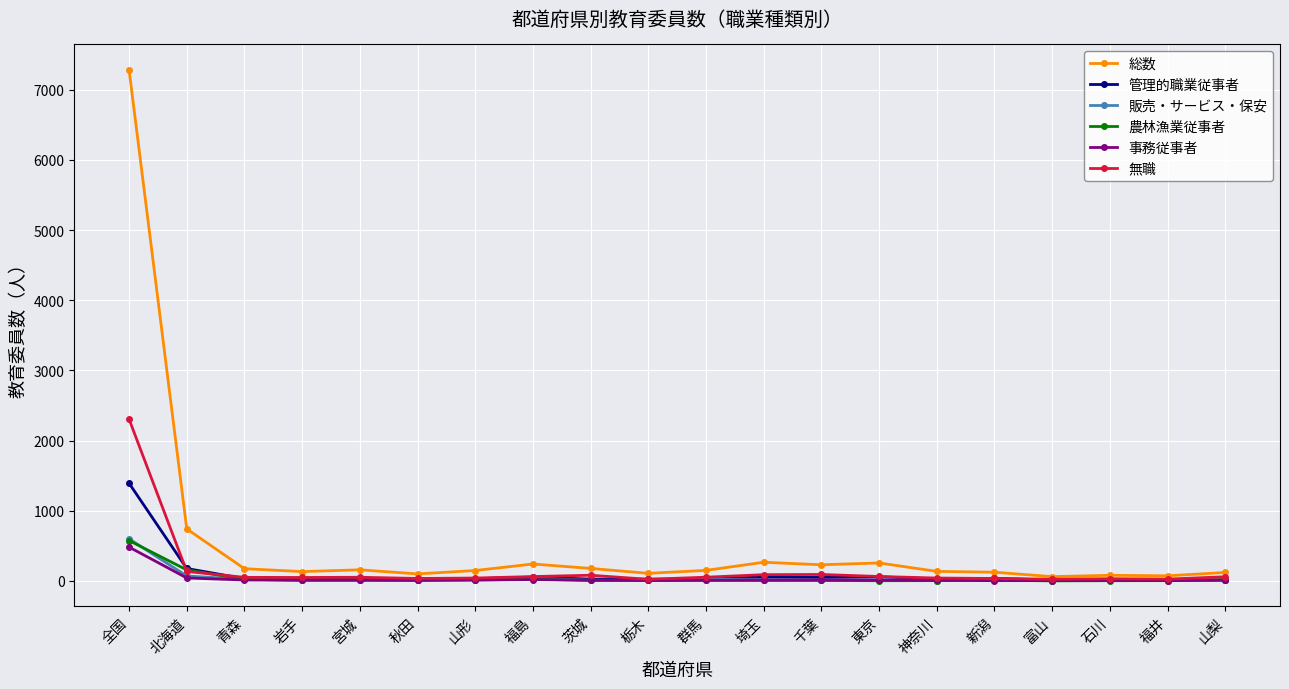

What is the maximum value for 農林漁業従事者?

574